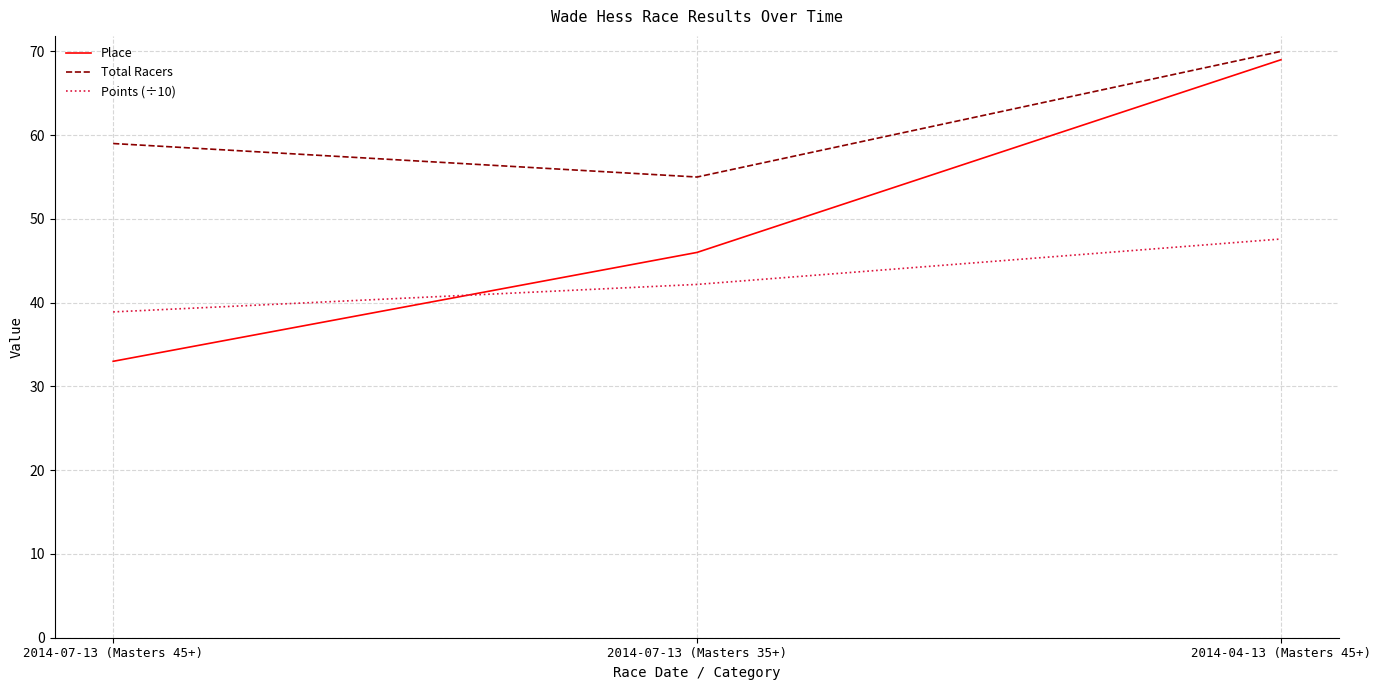

List the series in order of their overall mean, lowest first.

Points (÷10), Place, Total Racers